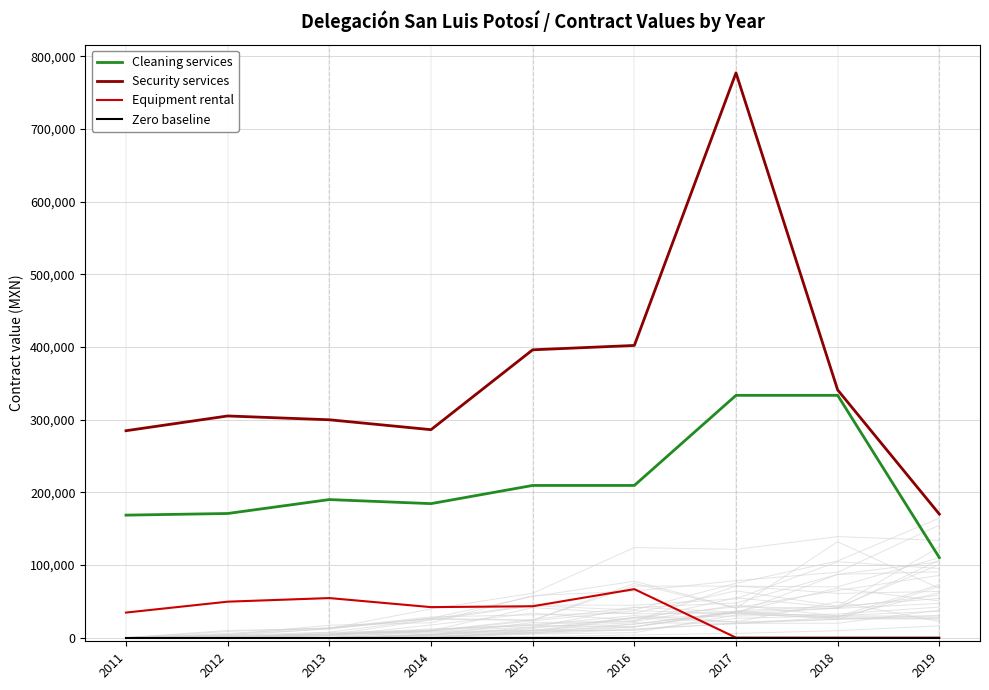

Which has a higher value, 2018 or 2019?

2018